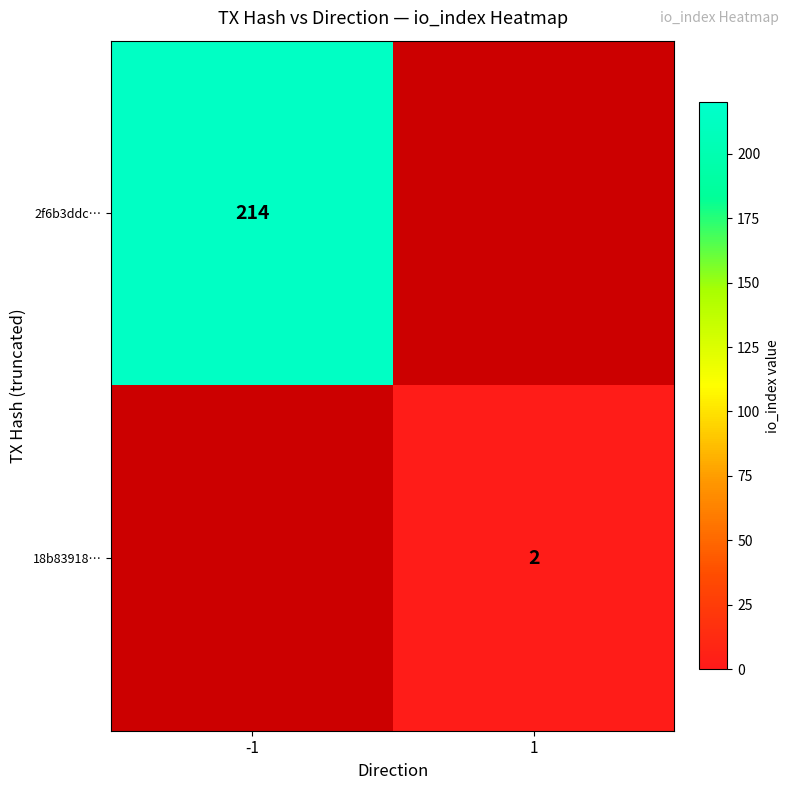

Count the number of data series in this chart.

2